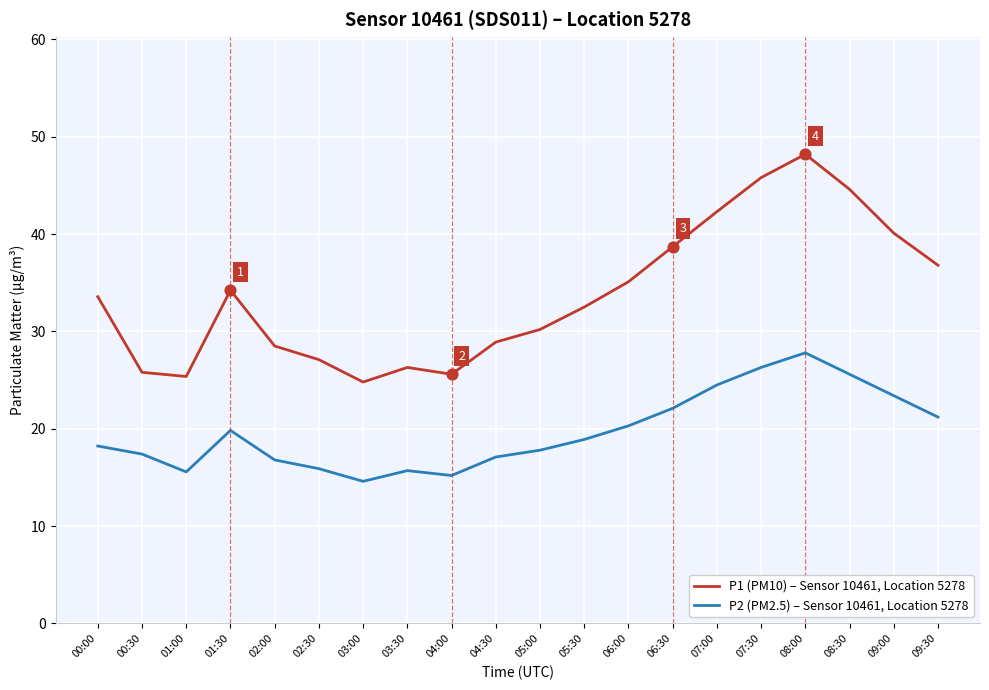

Is the value of P2 (PM2.5) – Sensor 10461, Location 5278 at 06:30 greater than the value of P1 (PM10) – Sensor 10461, Location 5278 at 03:30?

No